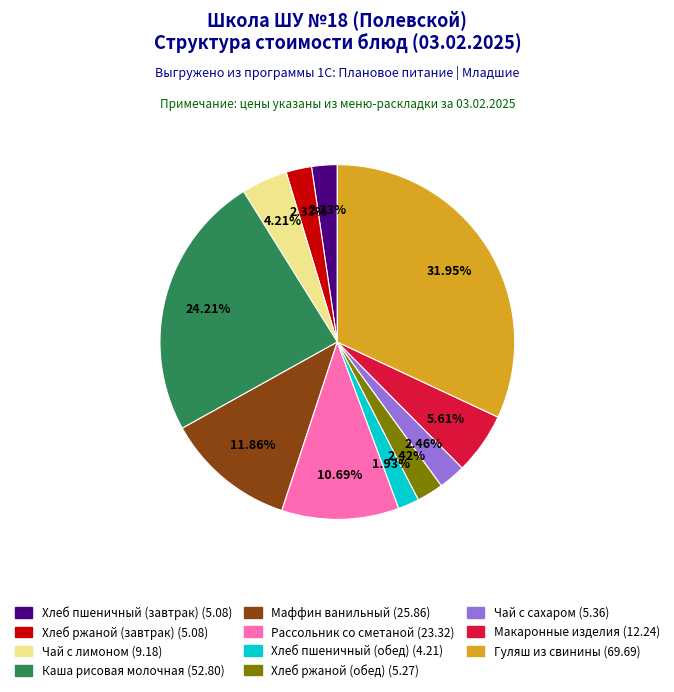

Is it true that Маффин ванильный is 12% of the pie?

True